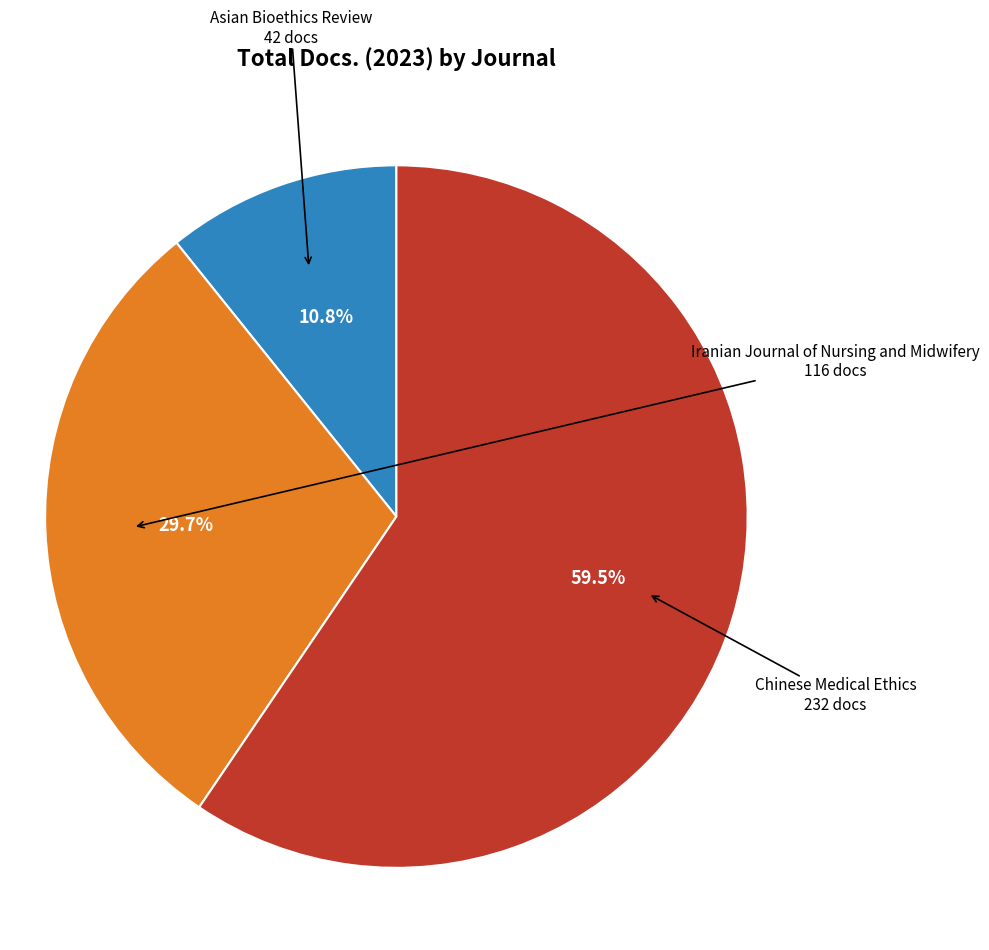

To the nearest percent, what is the difference between the largest and smallest slice percentages?

49%